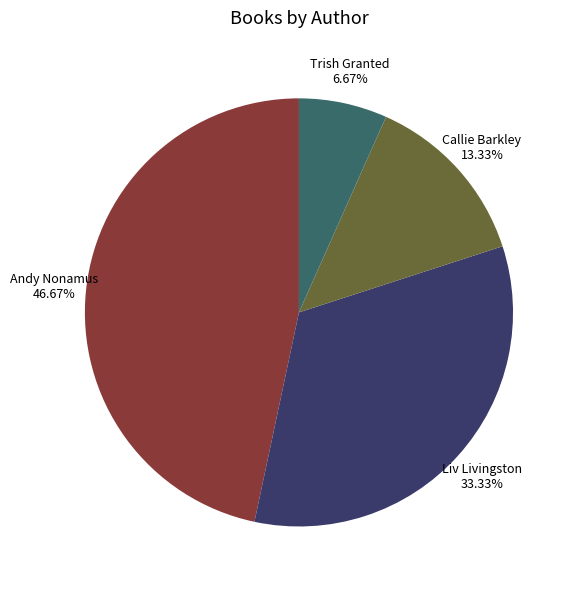

Between Callie Barkley and Liv Livingston, which is larger?

Liv Livingston